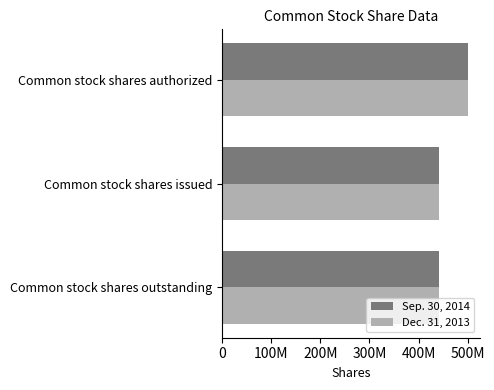

At which category is the sum across all series the highest?

Common stock shares authorized